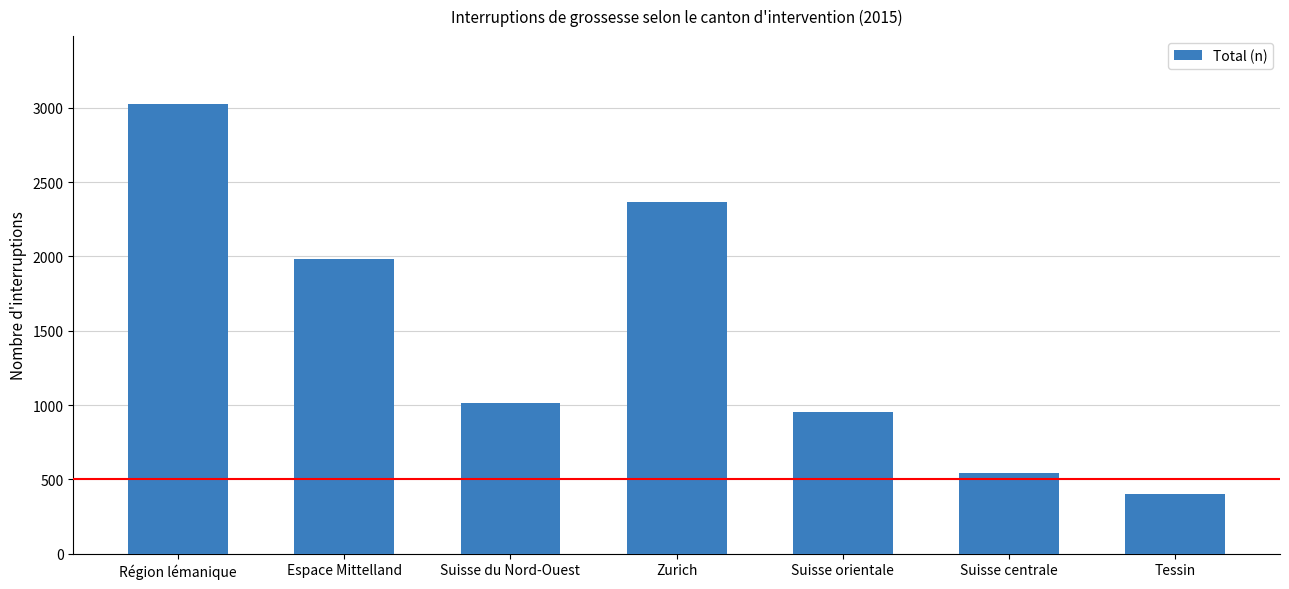

The chart shows a value of 955 at Suisse orientale. True or false?

True